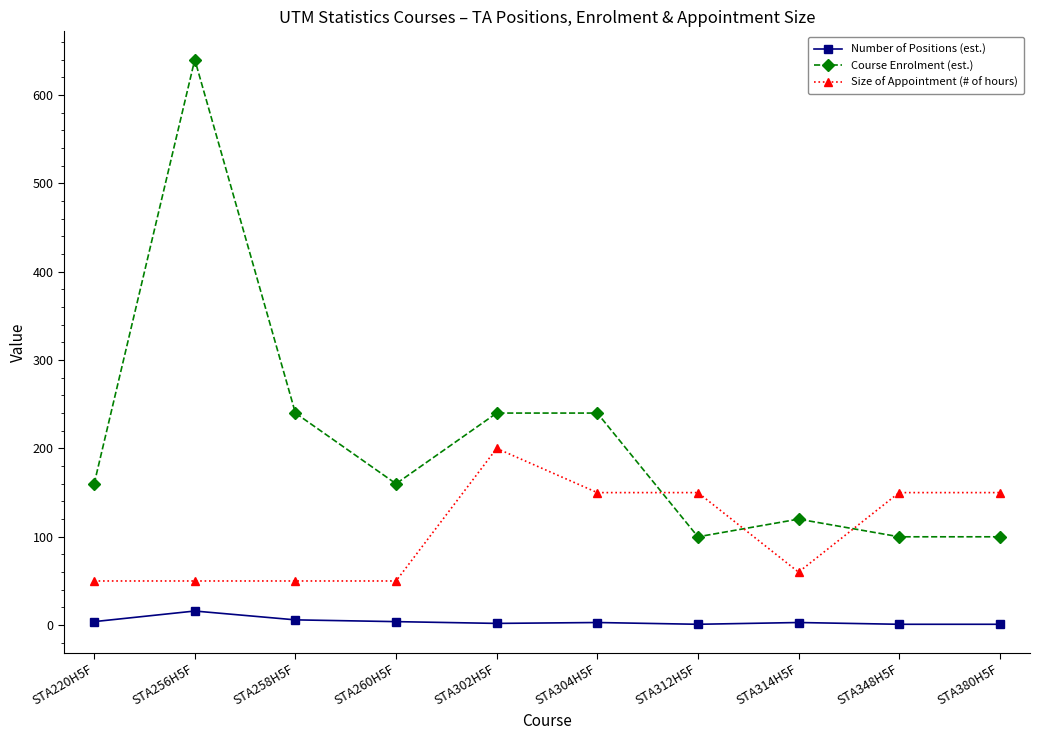

Between which two adjacent categories do Size of Appointment (# of hours) and Course Enrolment (est.) first intersect?

STA304H5F and STA312H5F